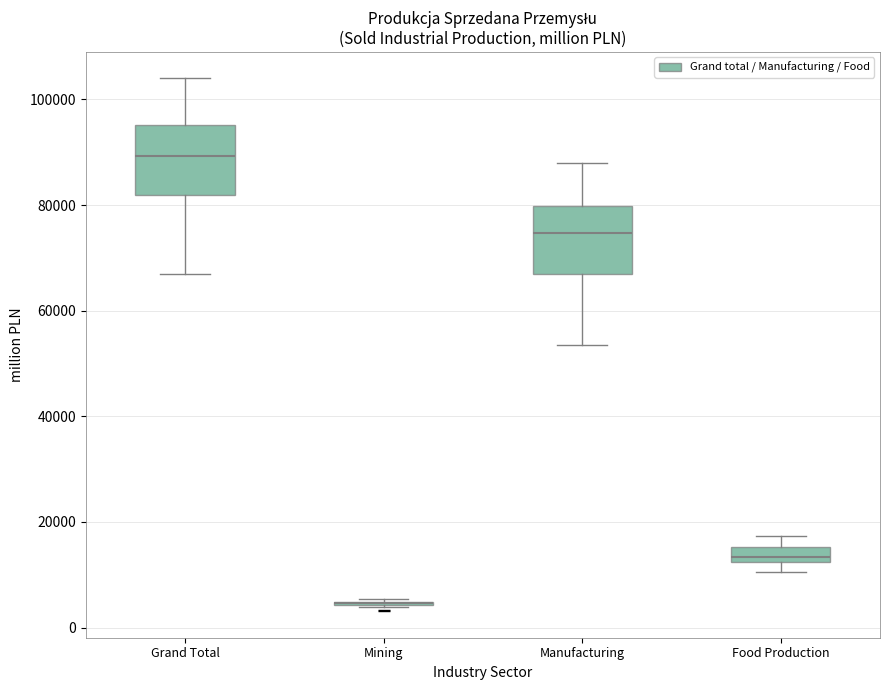

Where is the lower edge of the box for Grand Total on the y-axis? The values are not printed on the chart, so give them approximately, as read against the axis.

82000